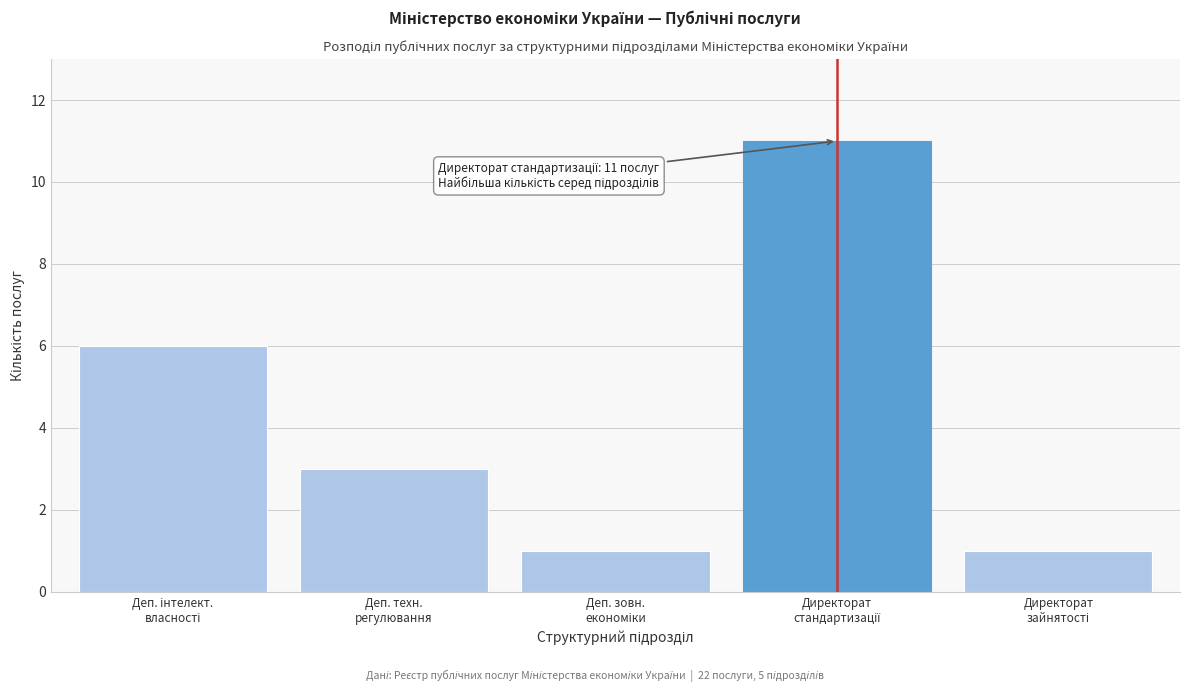

Reading right to left, extract all data points from this chart.

1	11	1	3	6